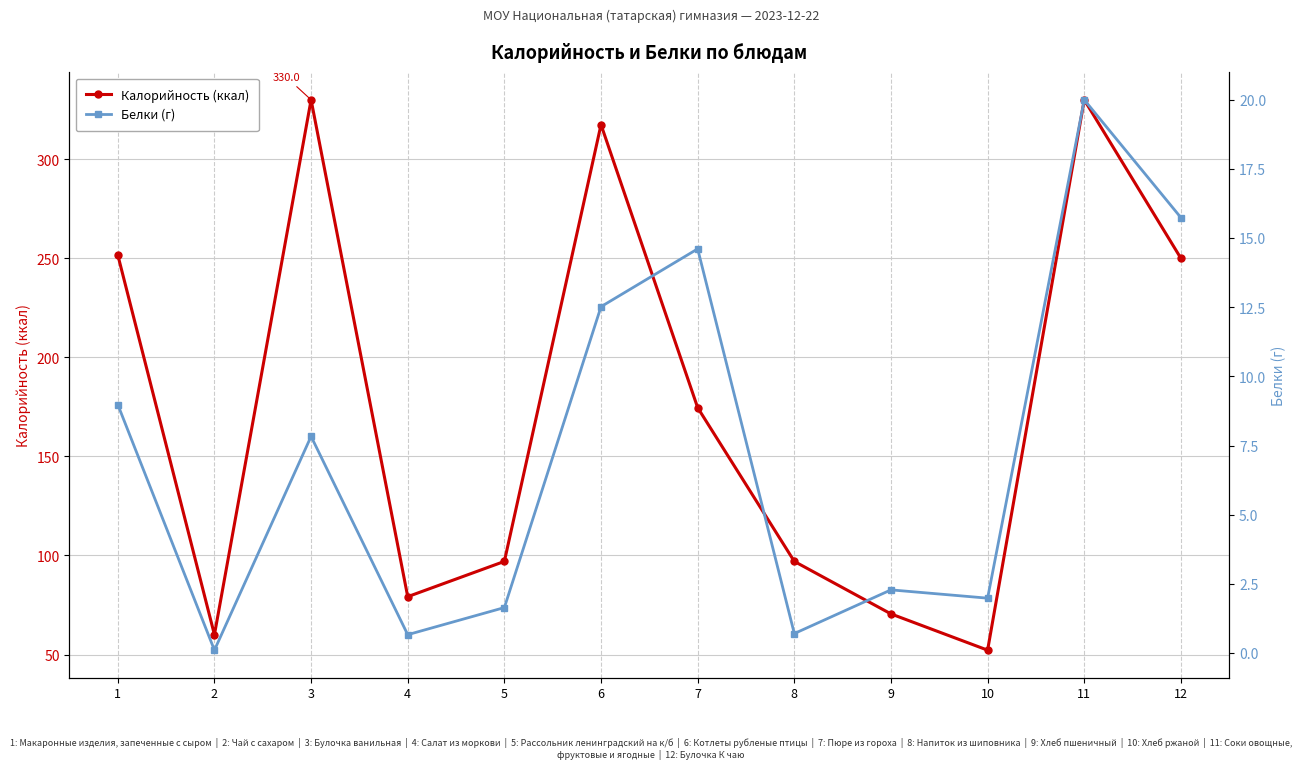

List the labels in order of Калорийность (ккал) value, smallest first.

10, 2, 9, 4, 5, 8, 7, 12, 1, 6, 3, 11